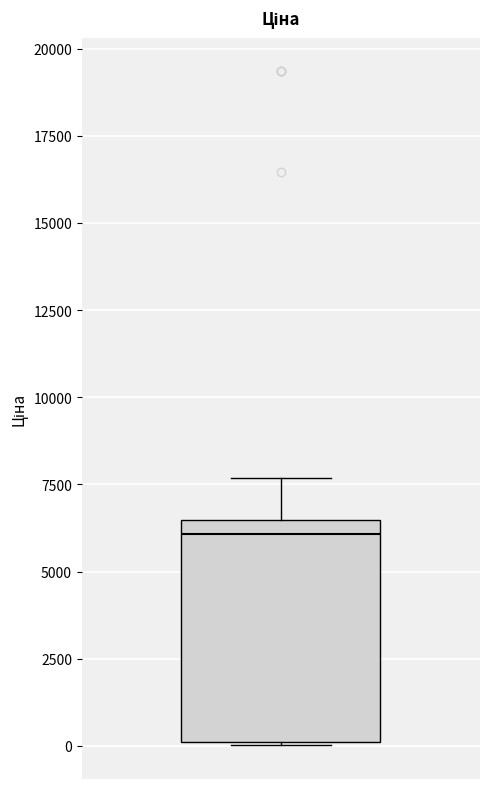

Transcribe this box plot: give where the median line is, the range the box spans, and where the two whiskers end, as read against the y-axis. The values are not printed on the chart, so give them approximately, as read against the axis.

median 6000, box 0 to 6500, whiskers 0 to 7500